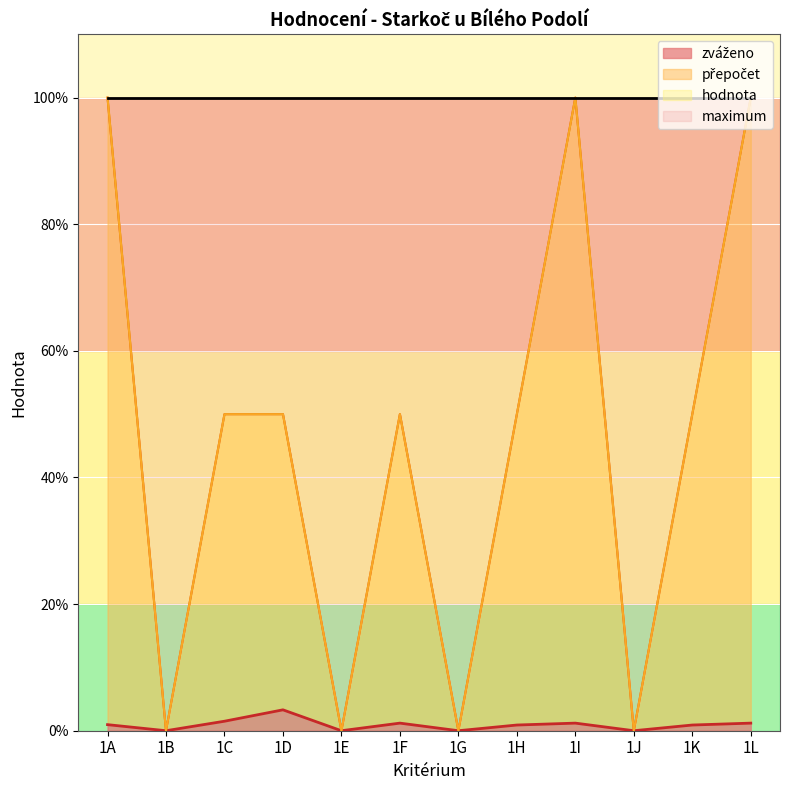

What is the value of the hodnota point at the 11th from the left?

50.0